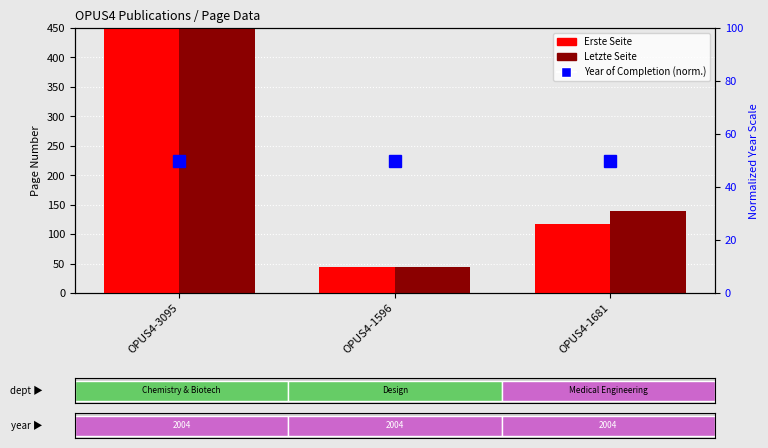

Between OPUS4-3095 and OPUS4-1596, which series saw the biggest shift?

Letzte Seite